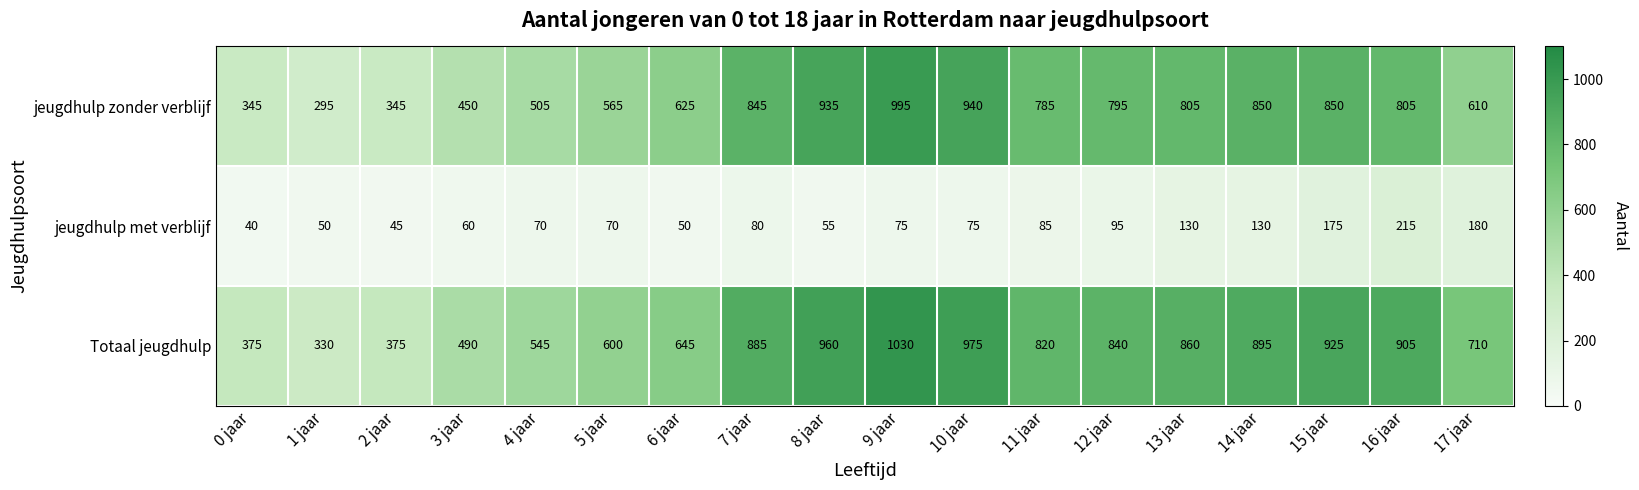

At which category is the sum across all series the highest?

9 jaar